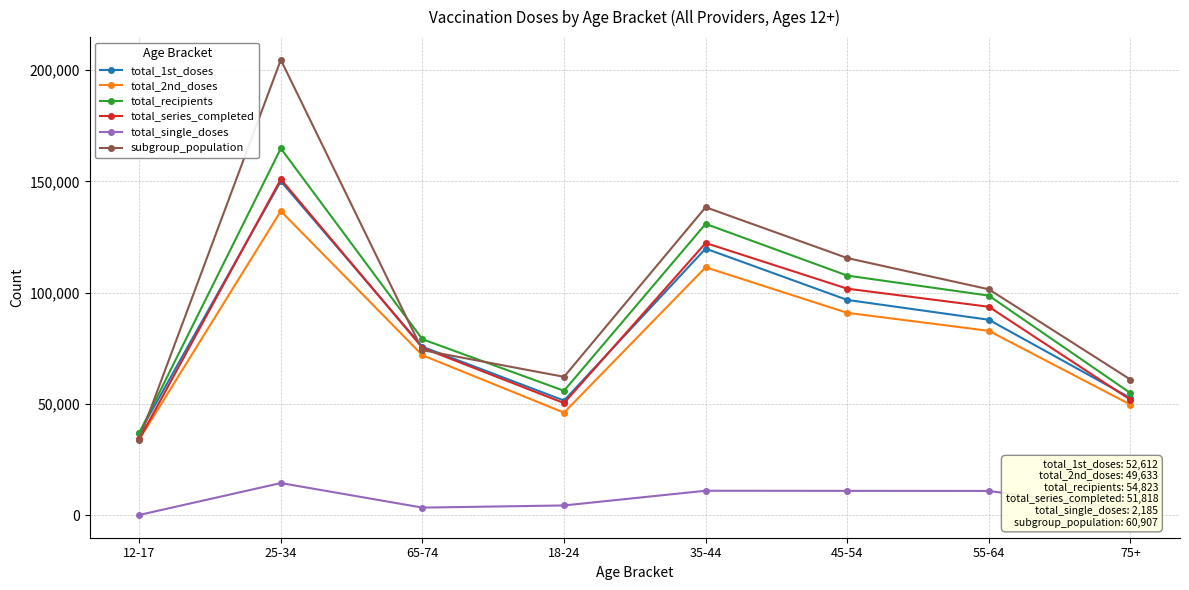

What is the label of the 4th point from the right?

35-44